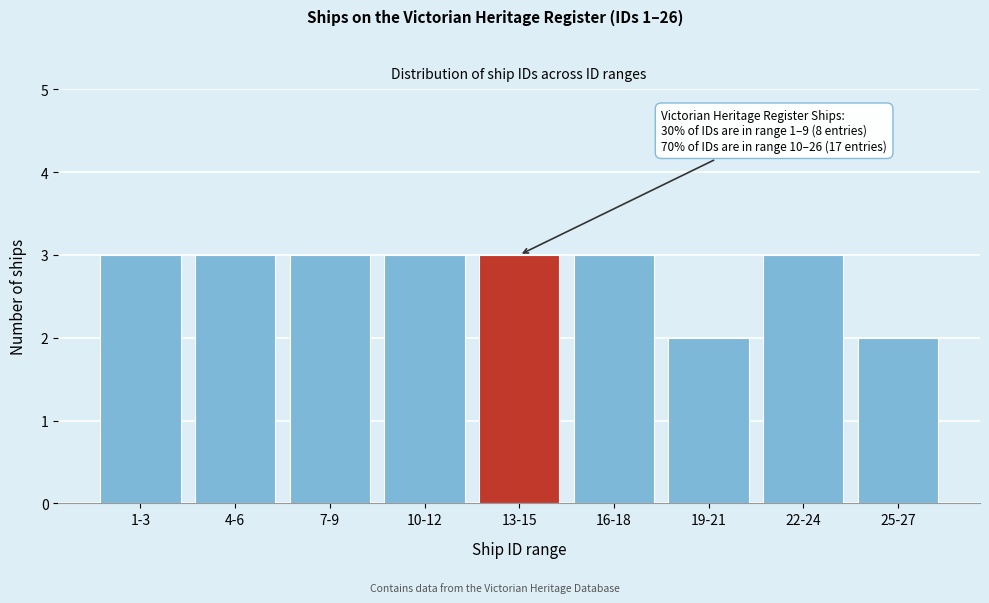

Reading left to right, transcribe all the data shown in this chart.

1-3=3	4-6=3	7-9=3	10-12=3	13-15=3	16-18=3	19-21=2	22-24=3	25-27=2